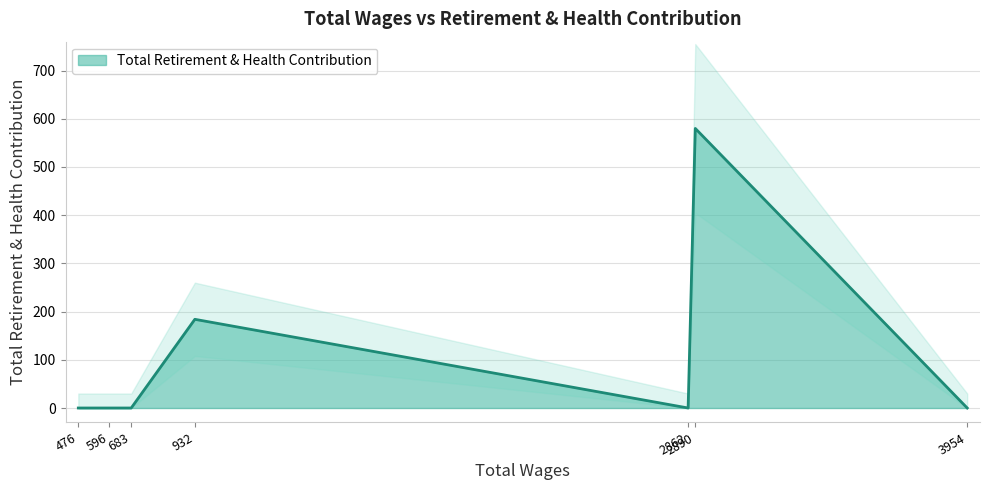

Count the values in the range 0 to 184.

6